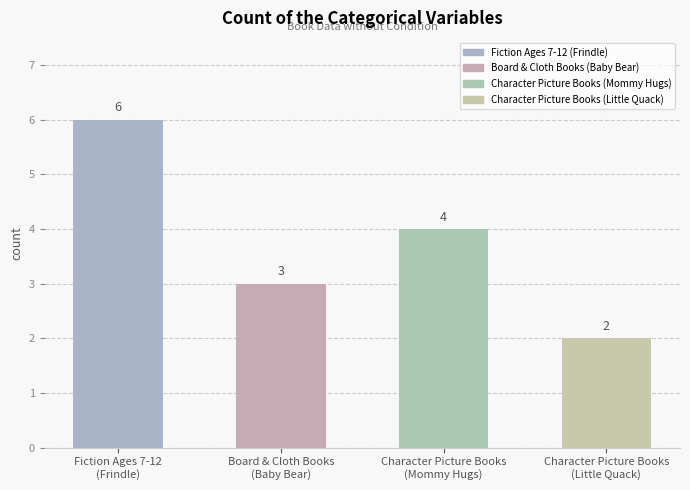

Rank the categories by value from highest to lowest.

Fiction Ages 7-12
(Frindle), Character Picture Books
(Mommy Hugs), Board & Cloth Books
(Baby Bear), Character Picture Books
(Little Quack)